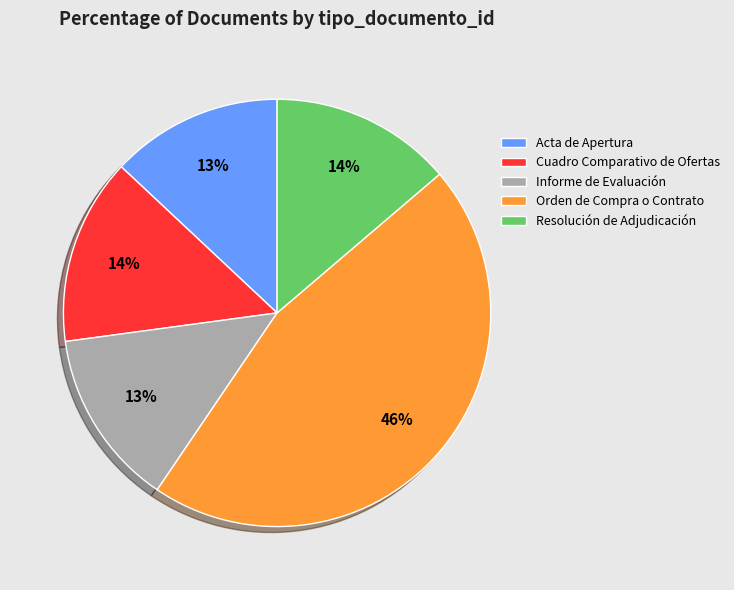

The Orden de Compra o Contrato slice represents 60% of the pie. True or false?

False